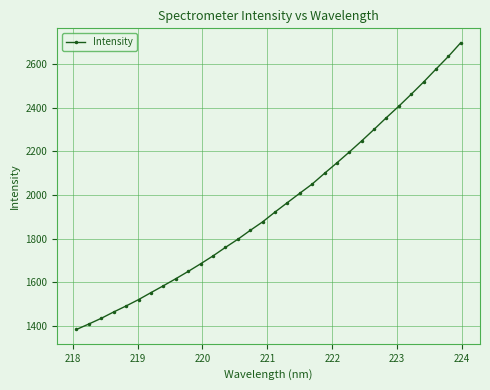

True or false: the data has more than 2 interior local peaks.

False